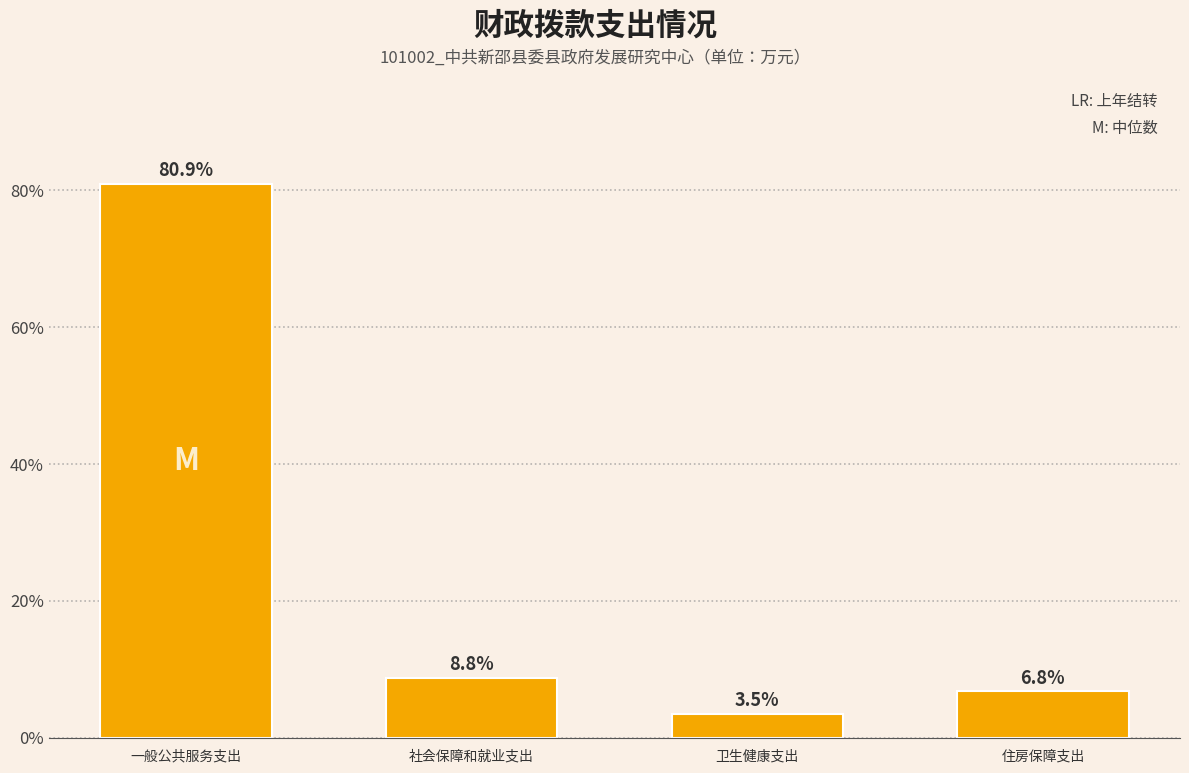

Reading right to left, extract all data points from this chart.

住房保障支出=6.8	卫生健康支出=3.5	社会保障和就业支出=8.8	一般公共服务支出=80.9